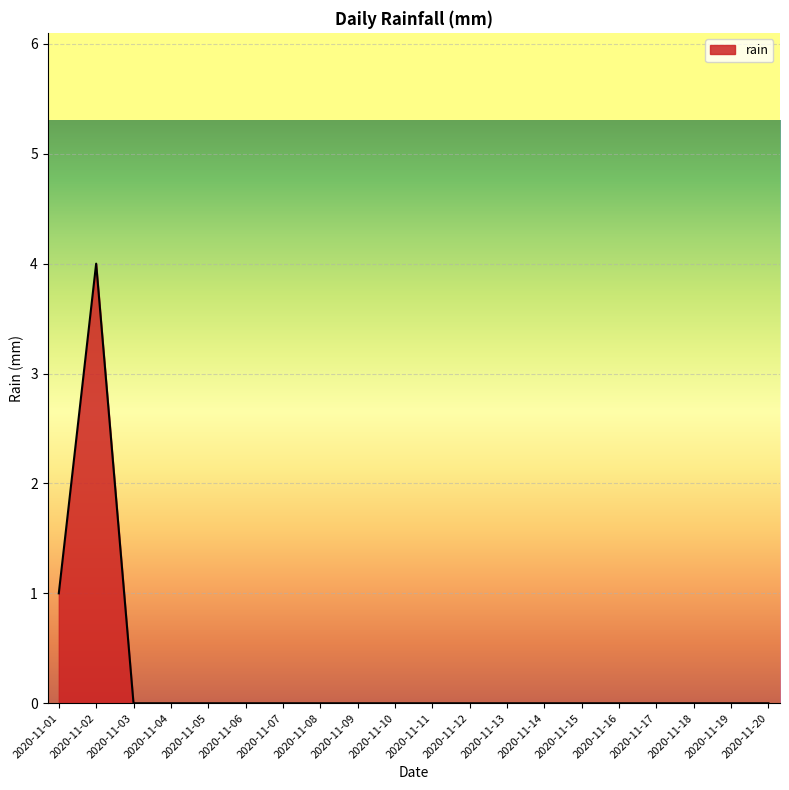

What is the maximum value shown in the chart?

4